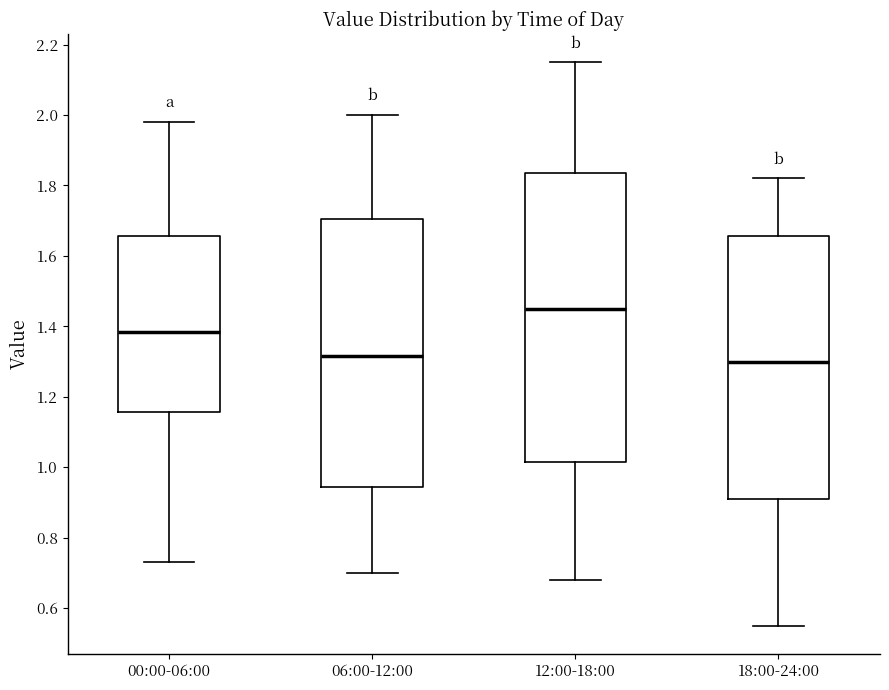

Which box is the tallest, from its lower edge to its upper edge?

12:00-18:00